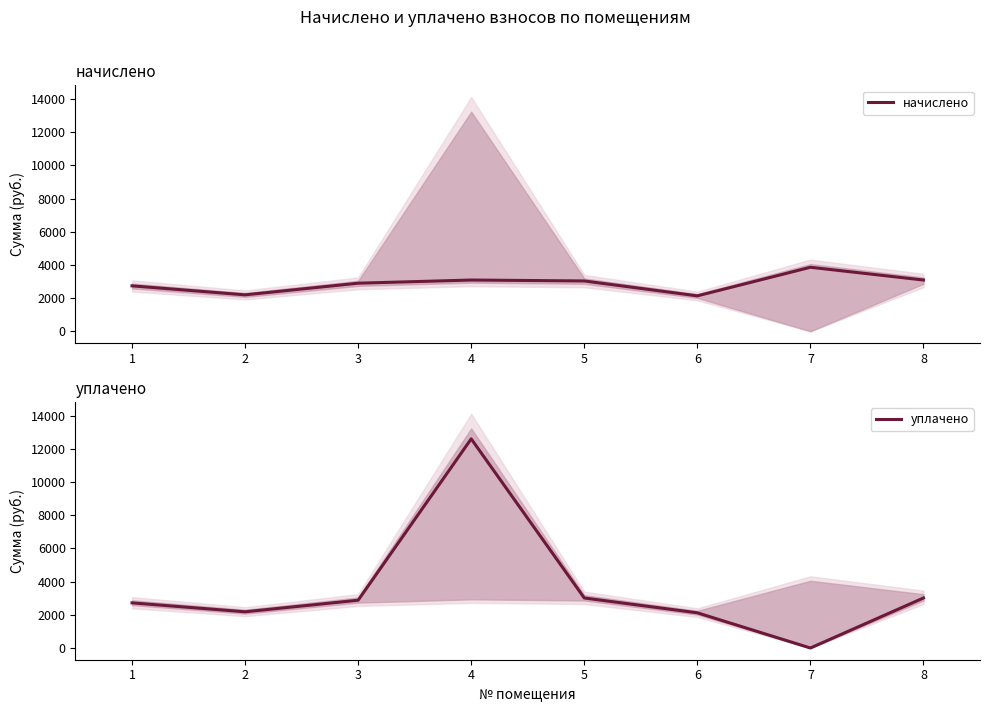

True or false: начислено has a value of 4467.8 at 1.

False